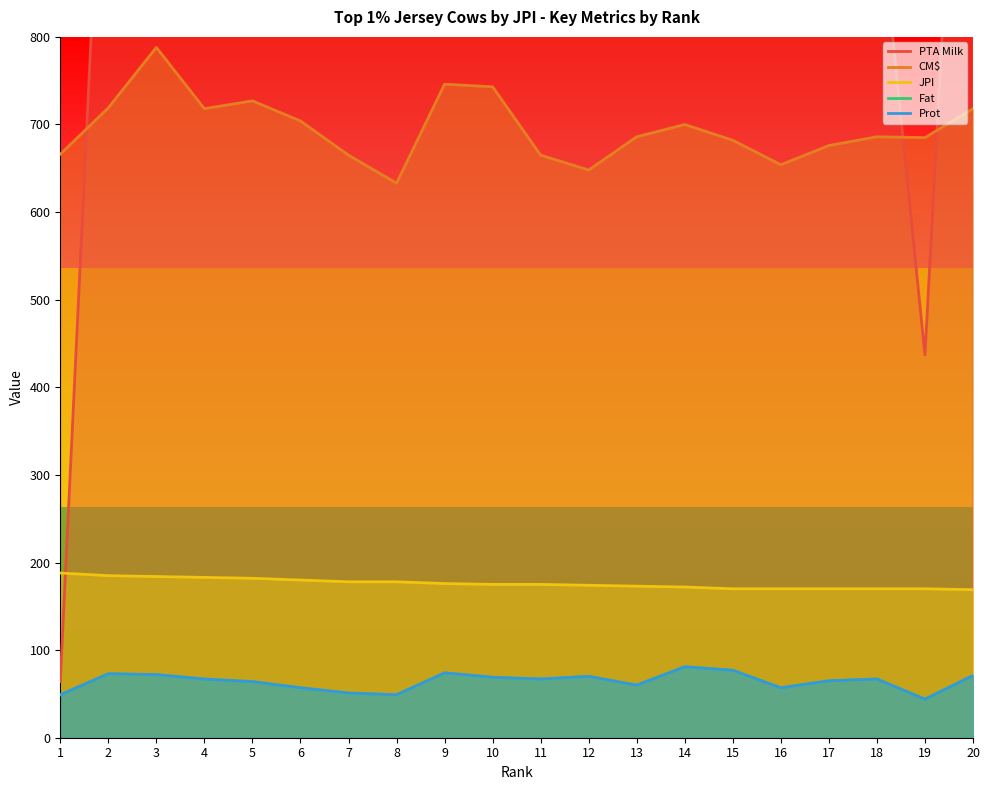

What is the highest value of the JPI series?

188